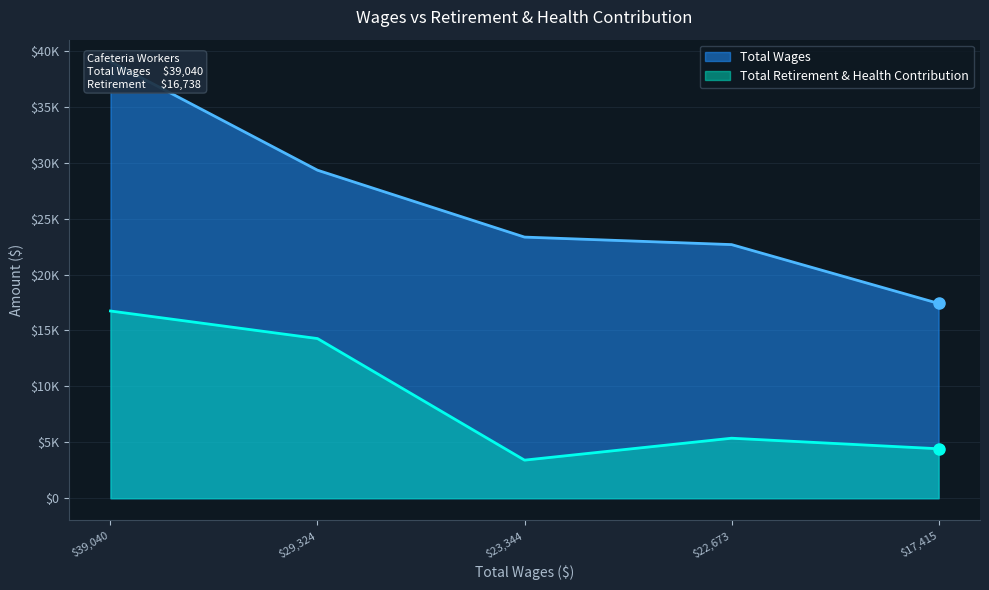

True or false: Total Wages and Total Retirement & Health Contribution intersect in this chart.

False